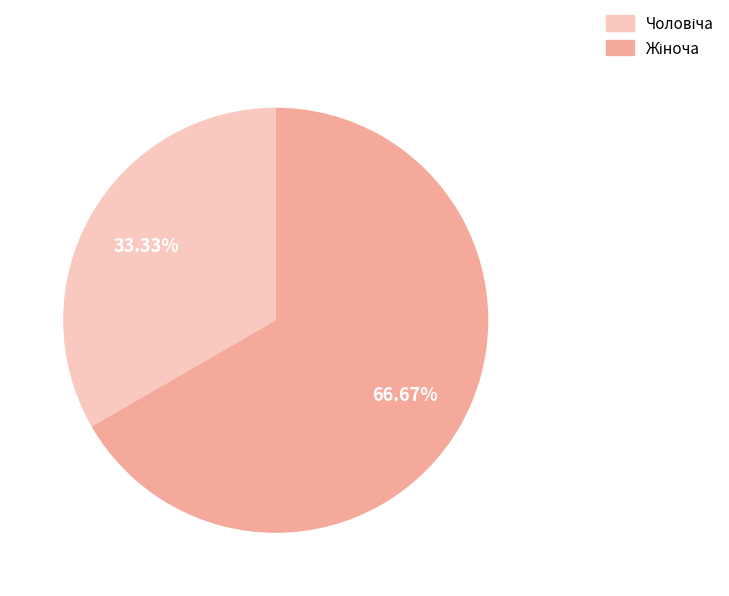

Is Чоловіча the majority of the pie?

No